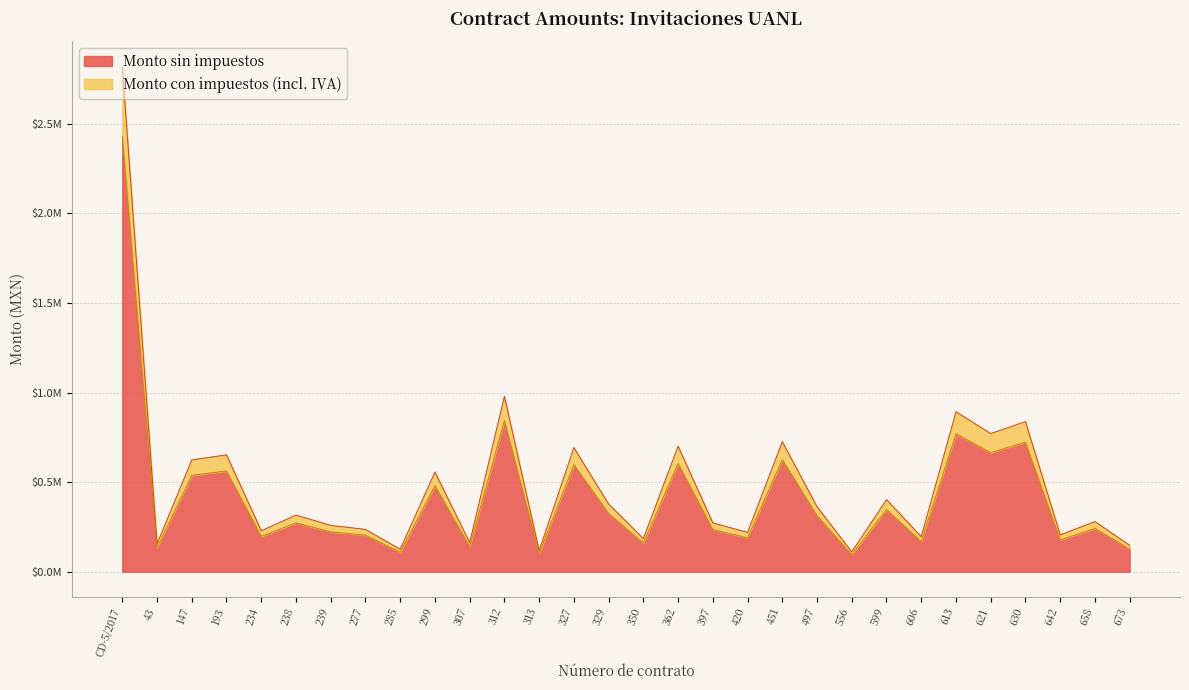

True or false: Monto con impuestos and Monto sin impuestos cross at least once.

False